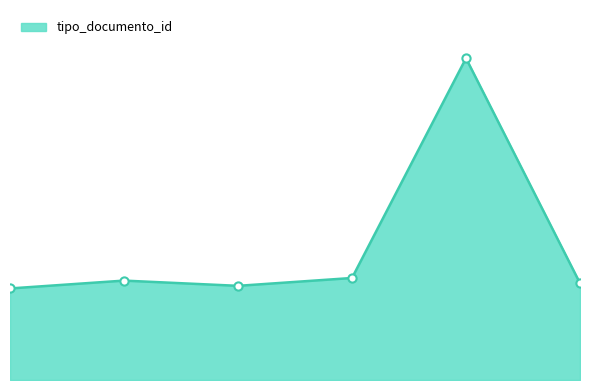

Does the chart have visible grid lines?

No